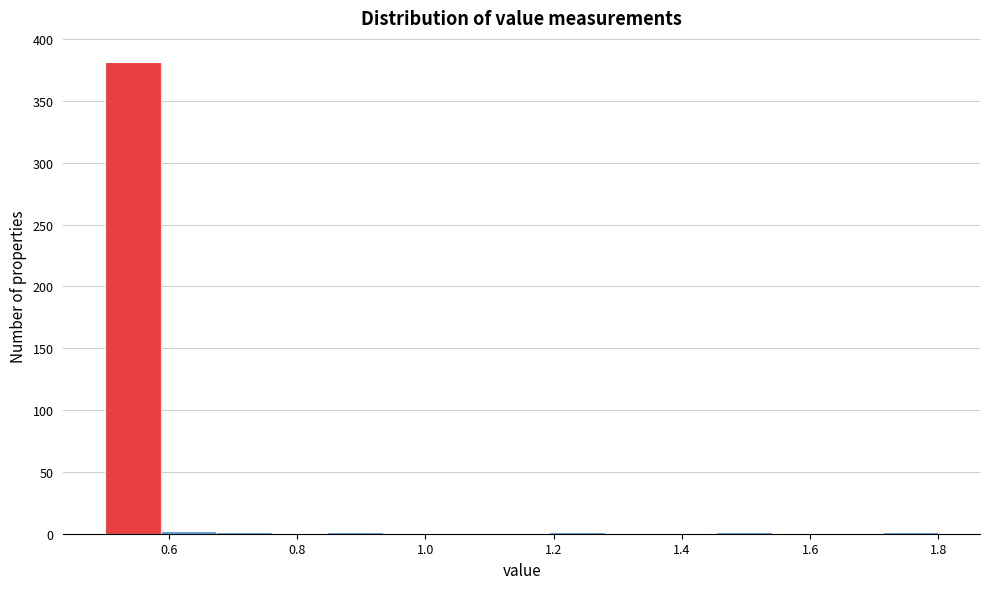

Reading left to right, transcribe this chart: for each bar, give the range it covers on the x-axis and its height. Neither the bar edges nor the heights are printed on the chart, so give them approximately, as read against the axes.

0.50 to 0.58: 380
0.58 to 0.68: under 5
0.68 to 0.76: under 5
0.76 to 0.84: 0
0.84 to 0.94: under 5
0.94 to 1.02: 0
1.02 to 1.10: 0
1.10 to 1.20: 0
1.20 to 1.28: under 5
1.28 to 1.36: 0
1.36 to 1.46: 0
1.46 to 1.54: under 5
1.54 to 1.62: 0
1.62 to 1.72: 0
1.72 to 1.80: under 5